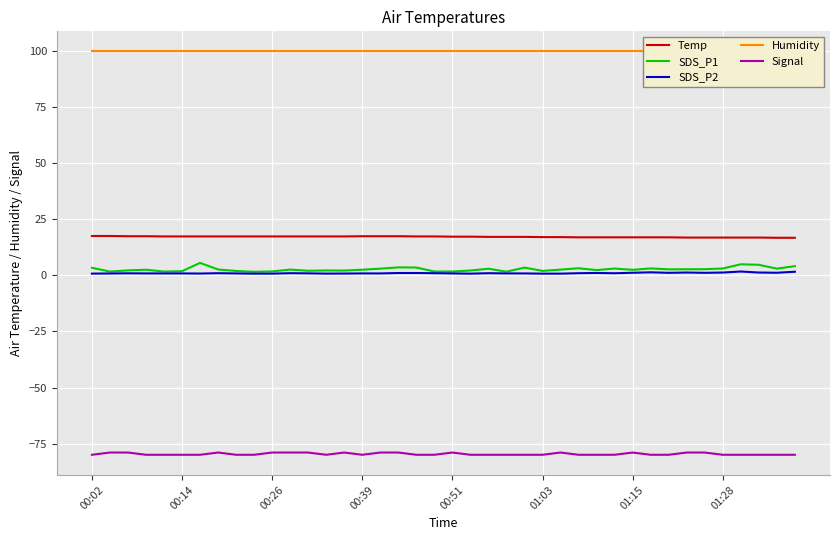

What position from the left is 31?

32